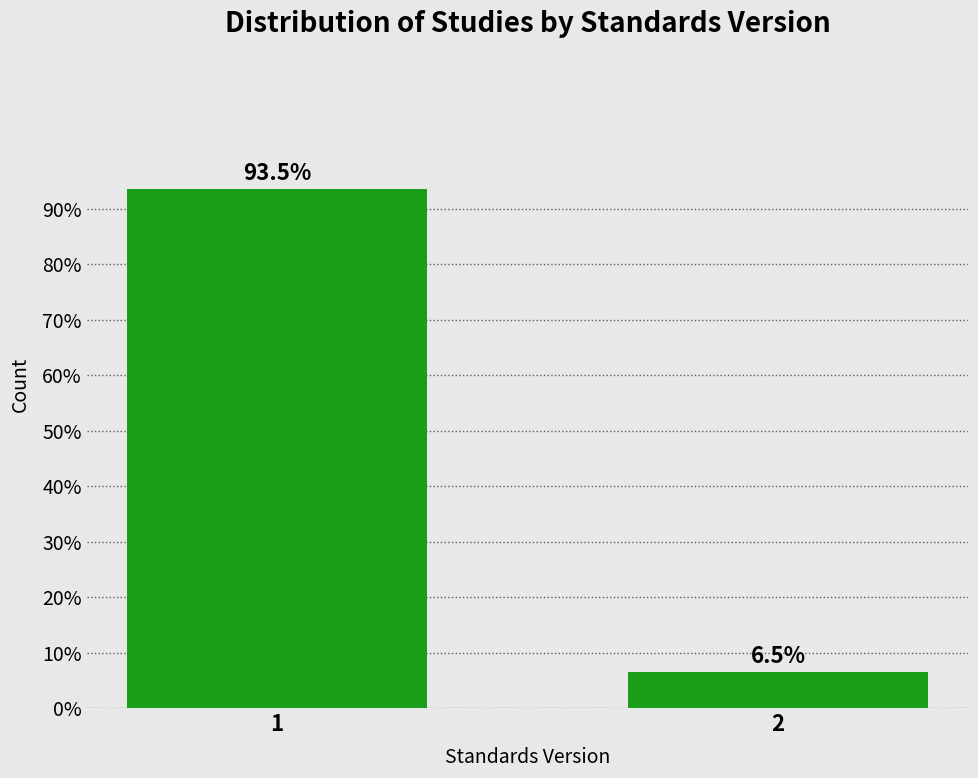

Reading left to right, extract all data points from this chart.

93.5	6.5